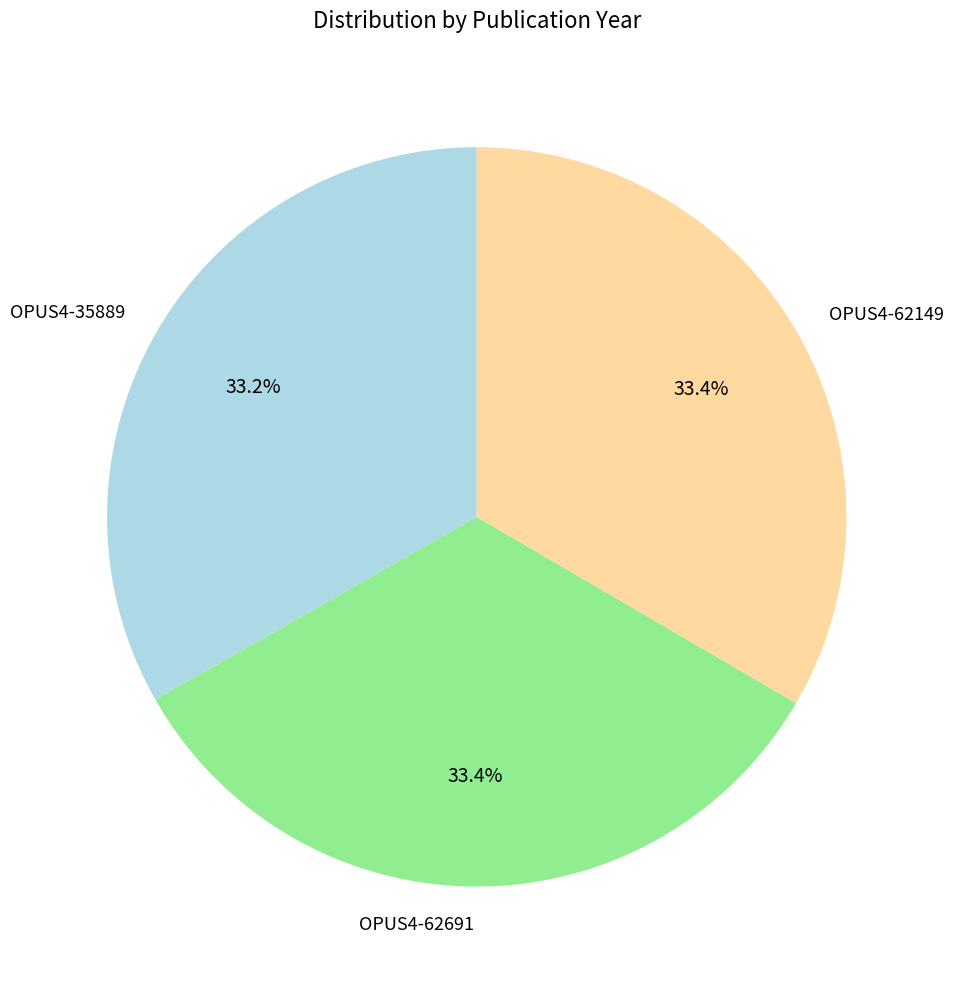

What percentage is the OPUS4-35889 slice, to the nearest percent?

33%